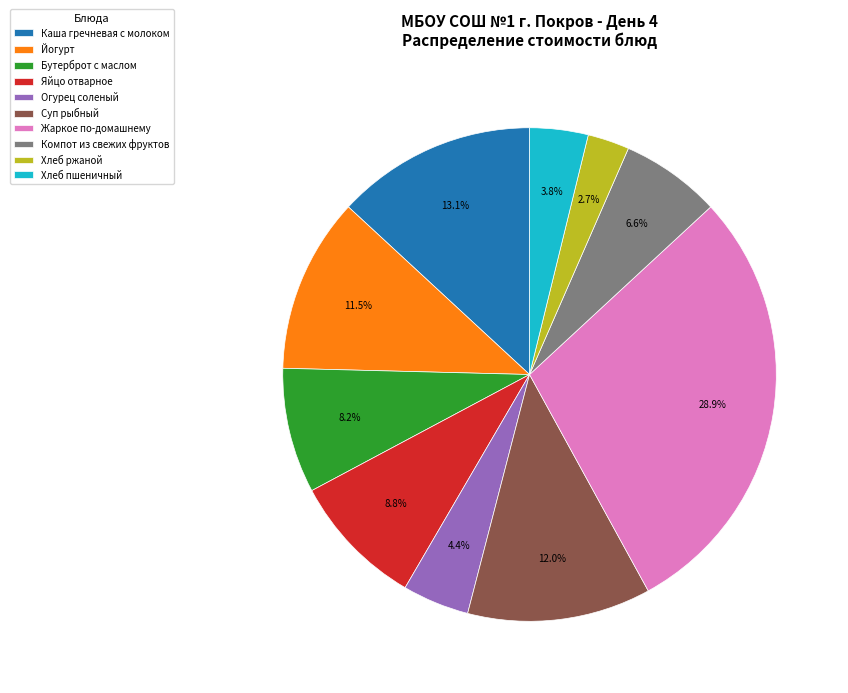

What percentage is the Компот из свежих фруктов slice, to the nearest percent?

7%